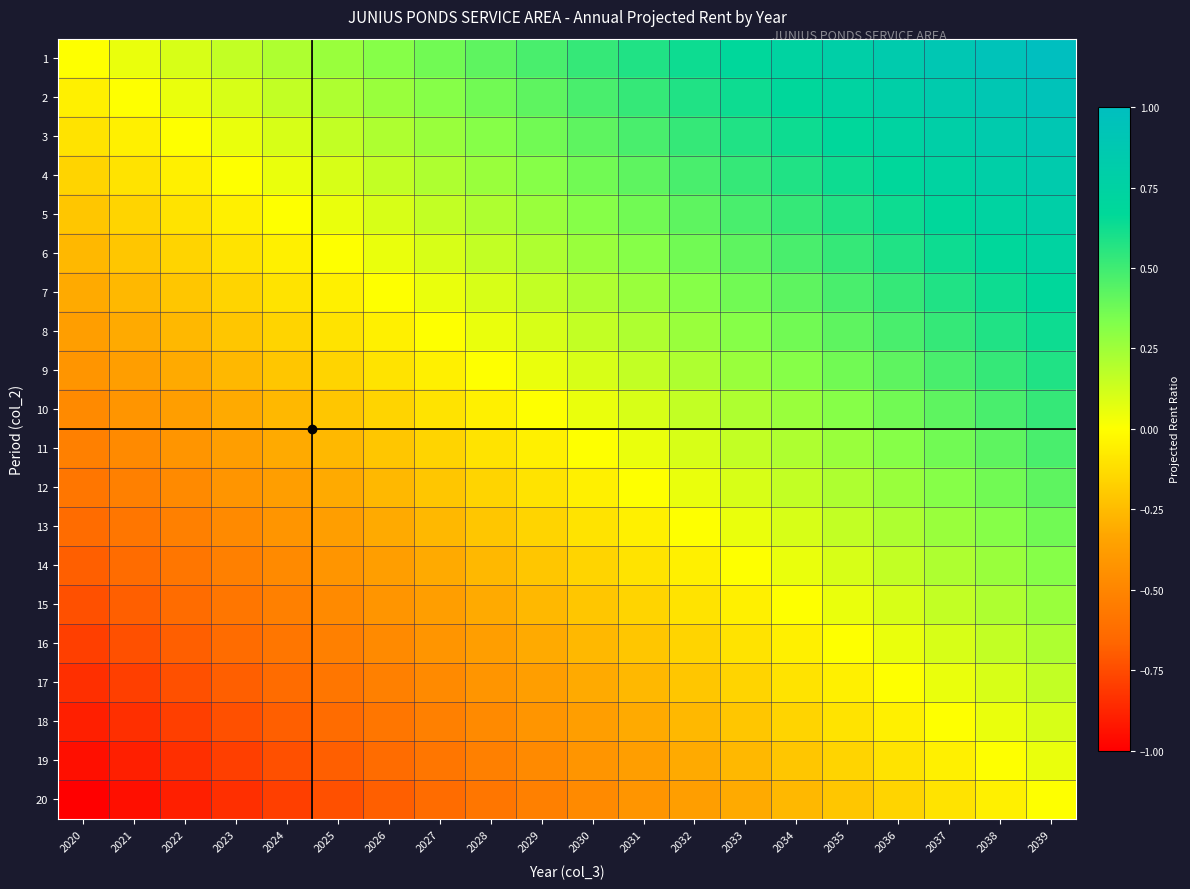

Rank the series at 2038 from highest to lowest value.

1, 2, 3, 4, 5, 6, 7, 8, 9, 10, 11, 12, 13, 14, 15, 16, 17, 18, 19, 20